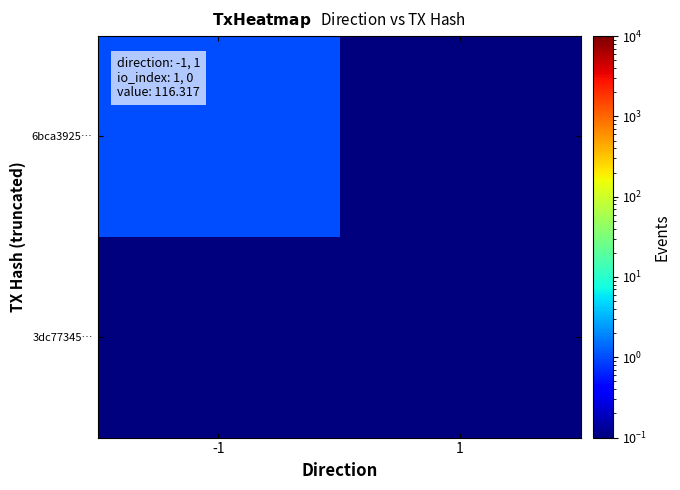

What is the total value across all series at 1?

0.2